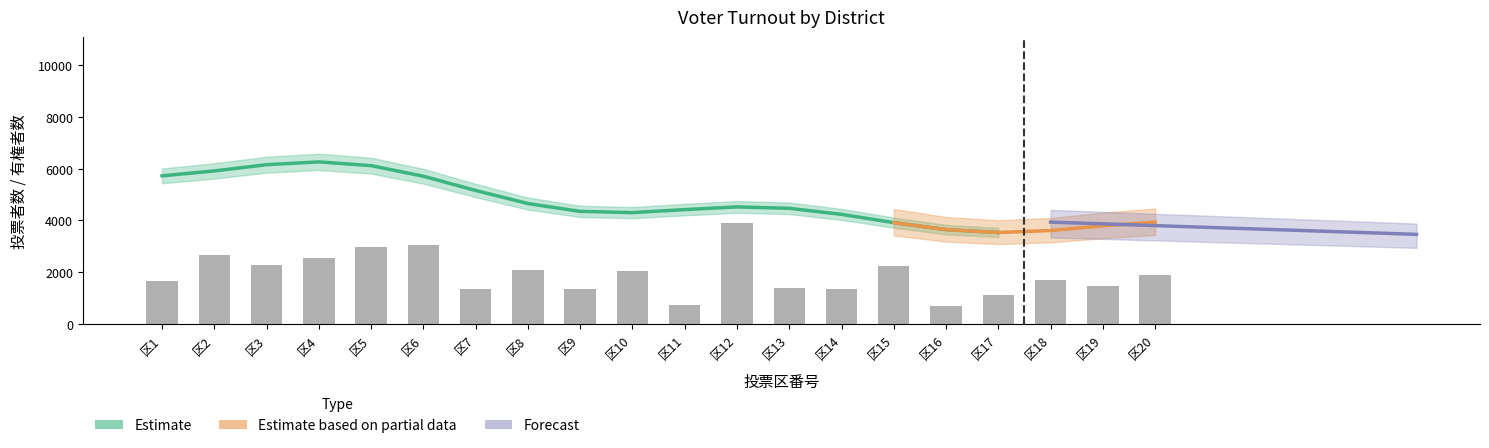

Rank the categories by value from lowest to highest.

区16, 区11, 区17, 区14, 区9, 区7, 区13, 区19, 区1, 区18, 区20, 区10, 区8, 区15, 区3, 区4, 区2, 区5, 区6, 区12